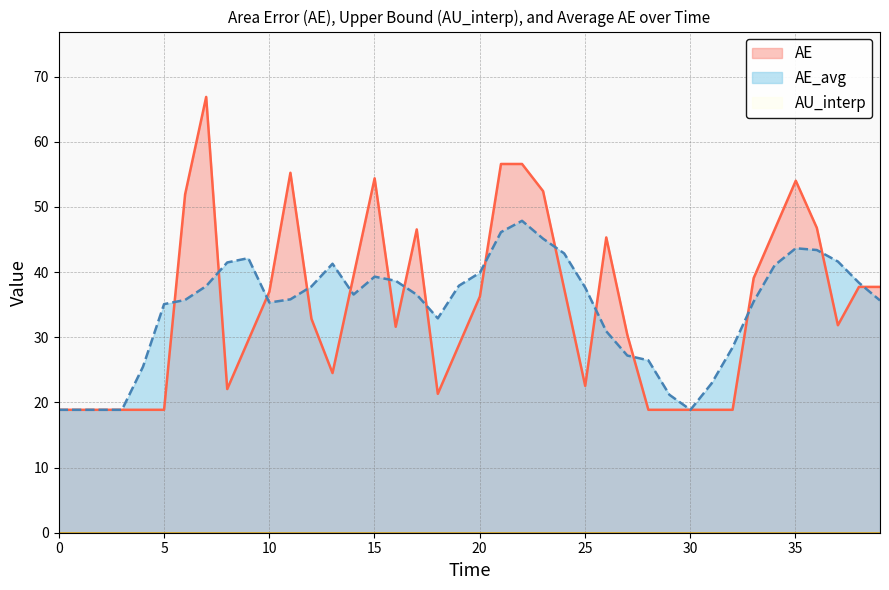

Which series has the widest spread of values?

AE